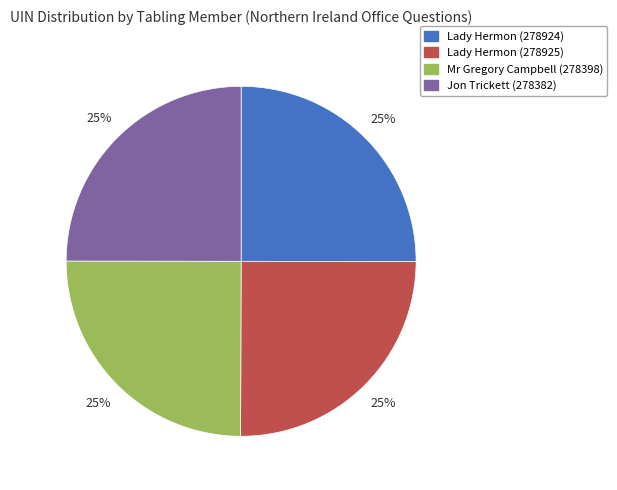

To the nearest percent, what percentage of the pie is Lady Hermon (278925)?

25%